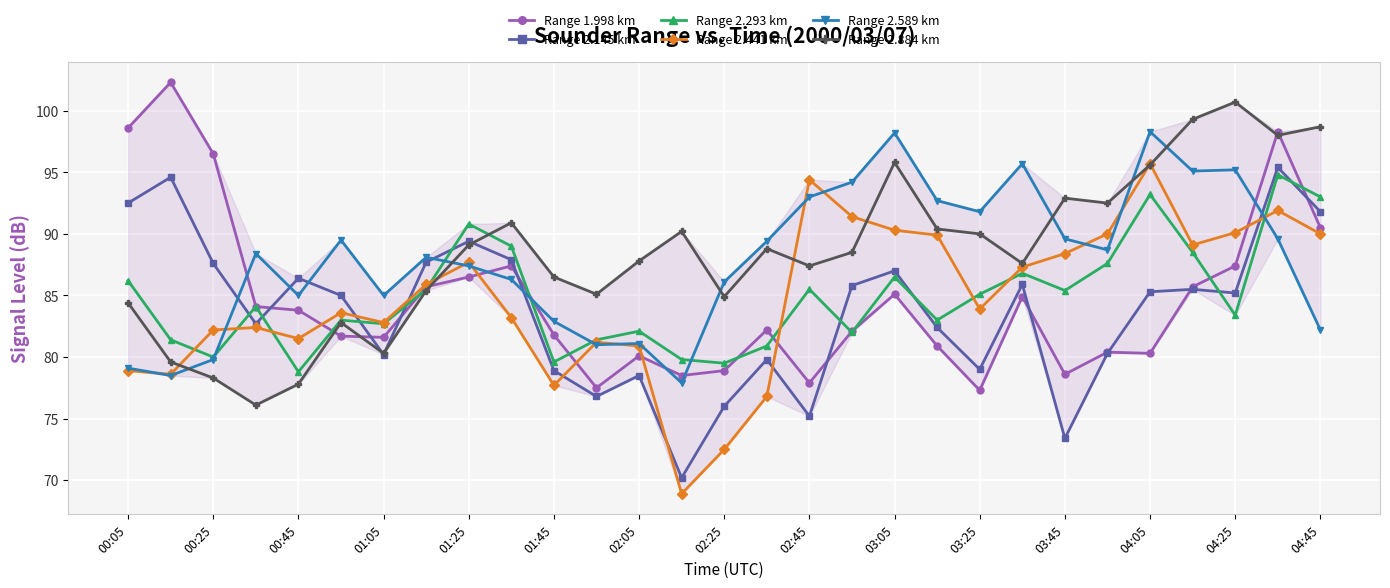

How many series are shown in this chart?

6